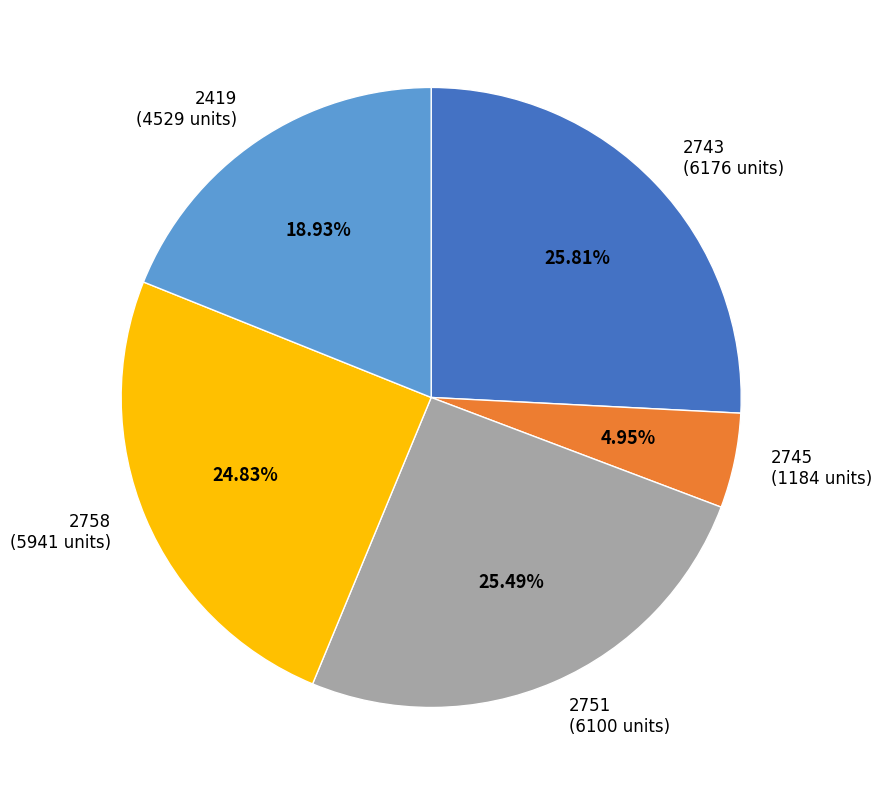

Which slice is the smallest?

2745